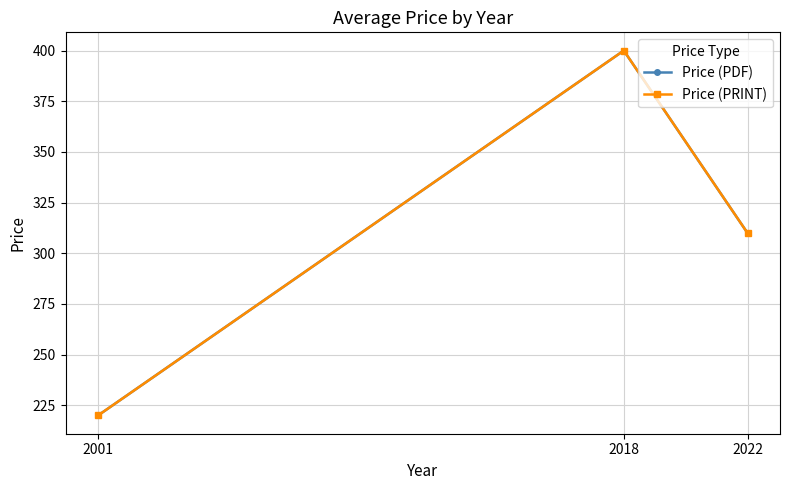

What is the value of the Price (PDF) point at the 3rd from the left?

310